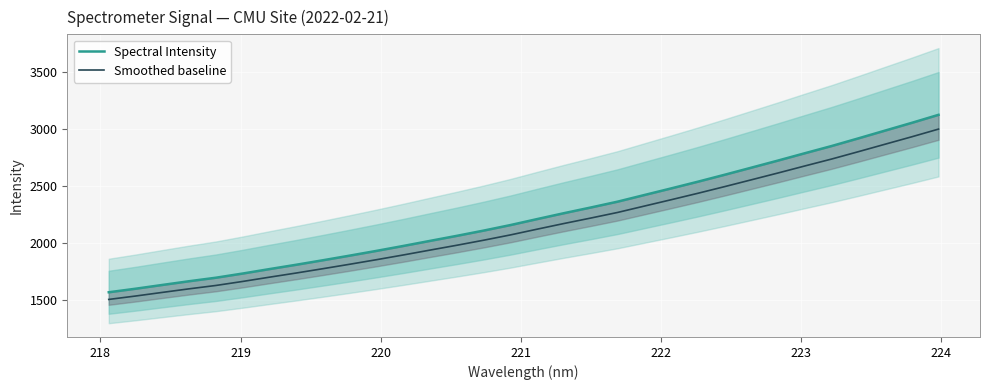

What are all the series names shown in the legend?

Spectral Intensity, Smoothed baseline